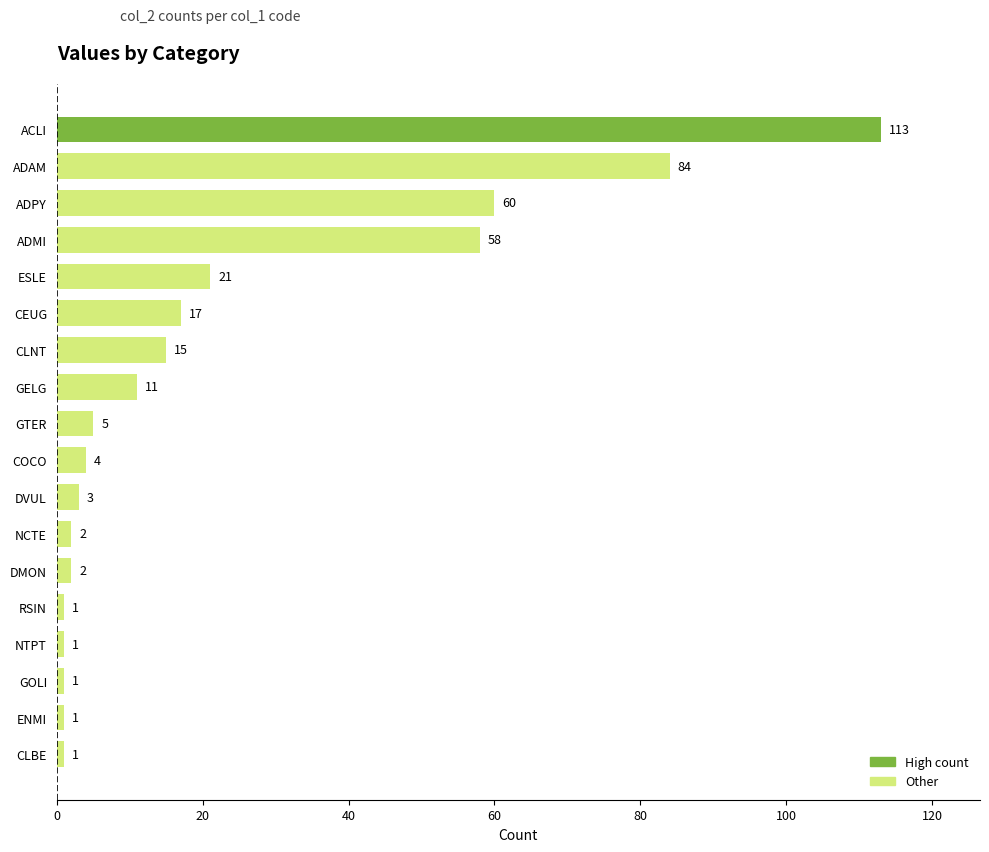

The chart shows a value of 58 at ADMI. True or false?

True